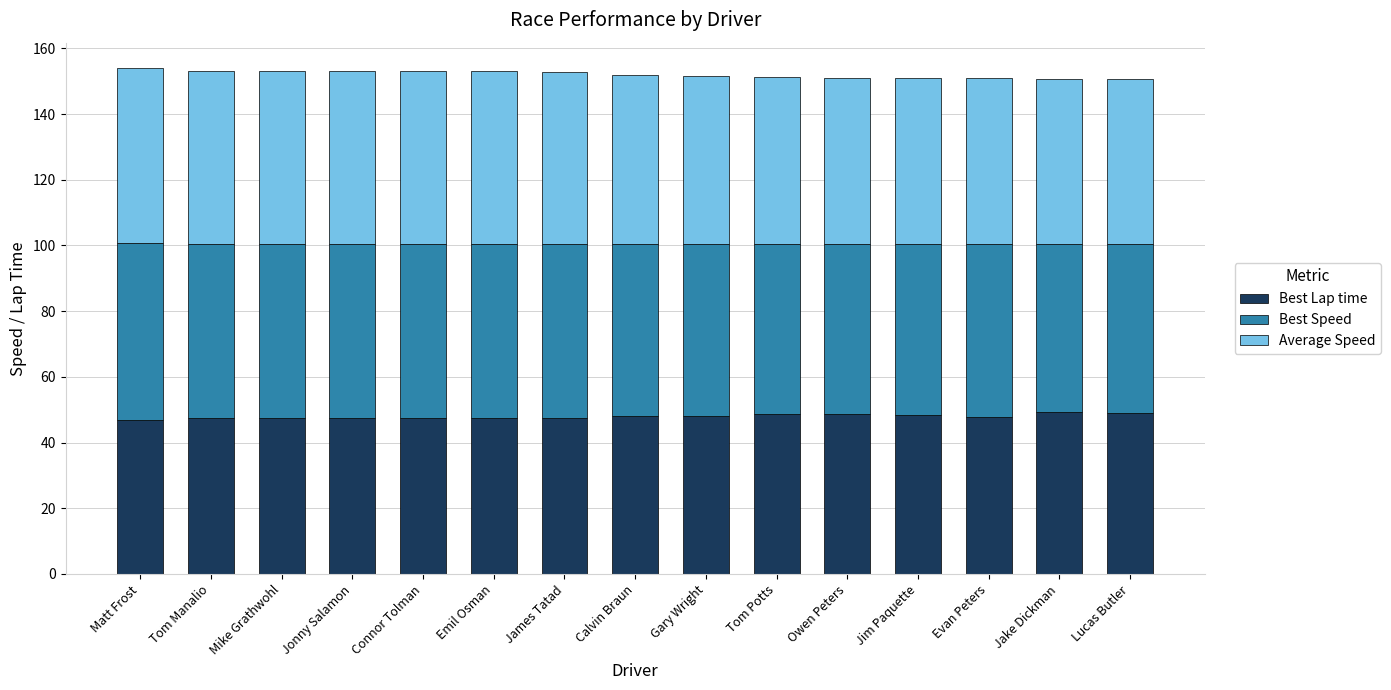

The Best Lap time series shows 84.7 at Mike Grathwohl. True or false?

False